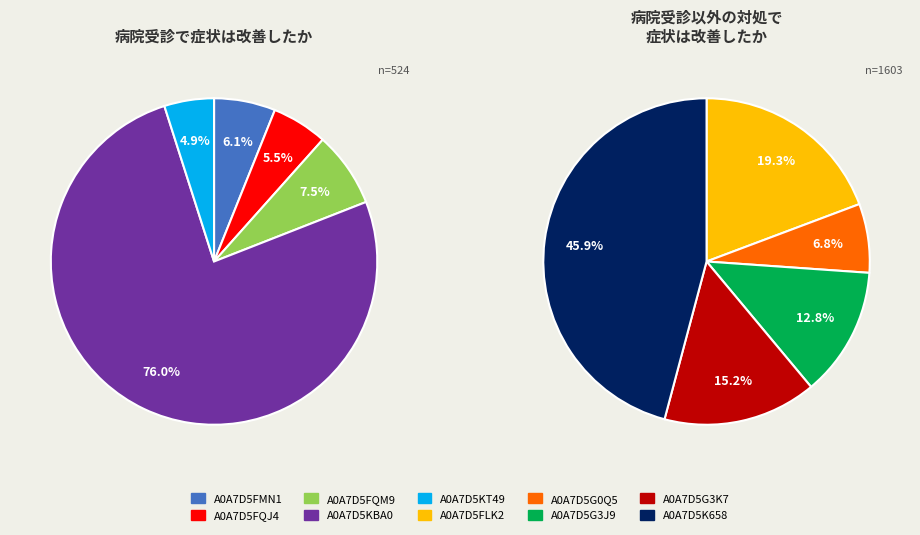

Which has a higher value, A0A7D5FMN1 or A0A7D5G3K7?

A0A7D5G3K7